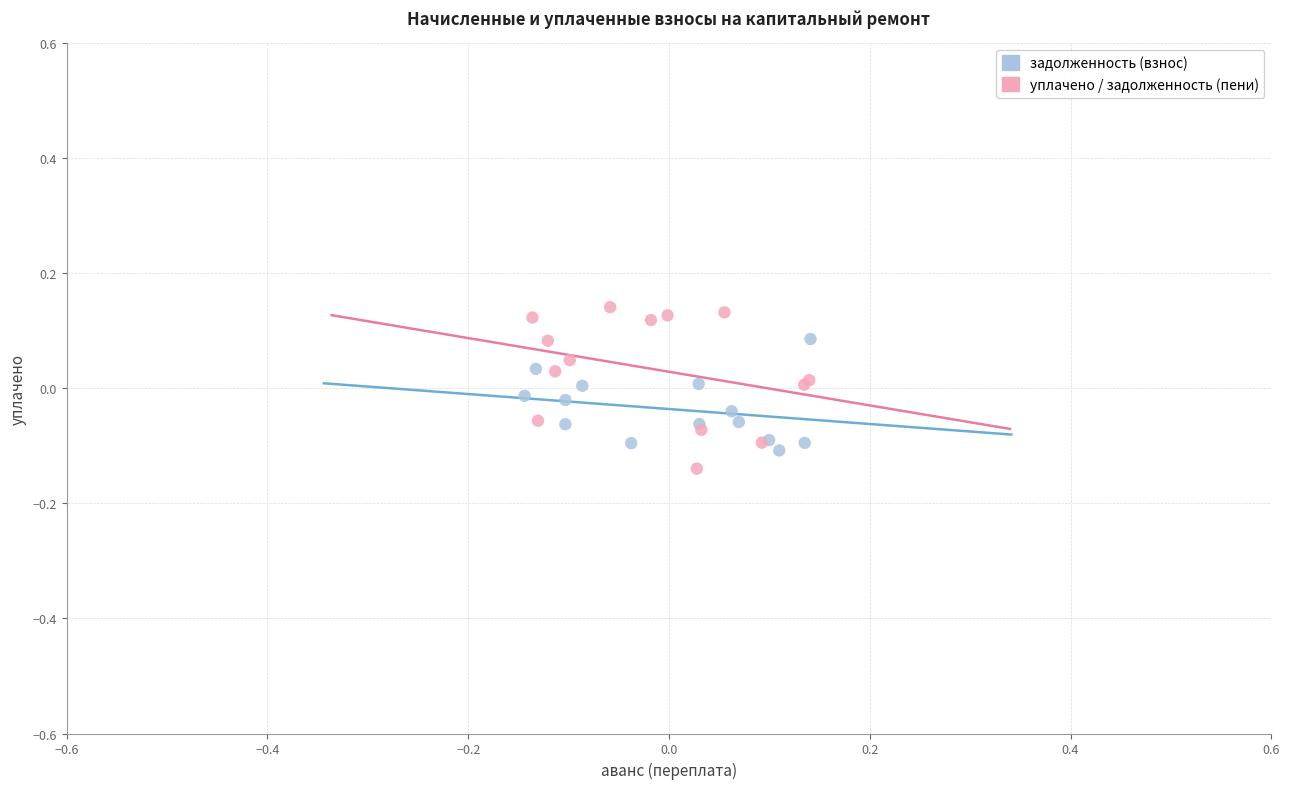

Which series reaches the minimum Y coordinate?

уплачено / задолженность (пени)